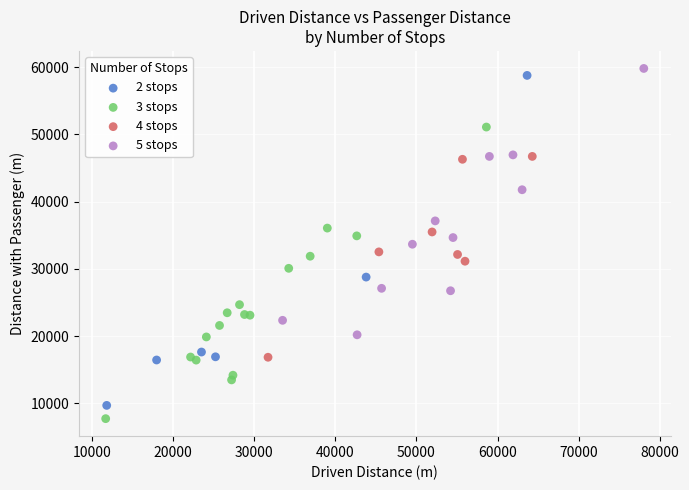

Which series has the widest spread of Y values?

2 stops